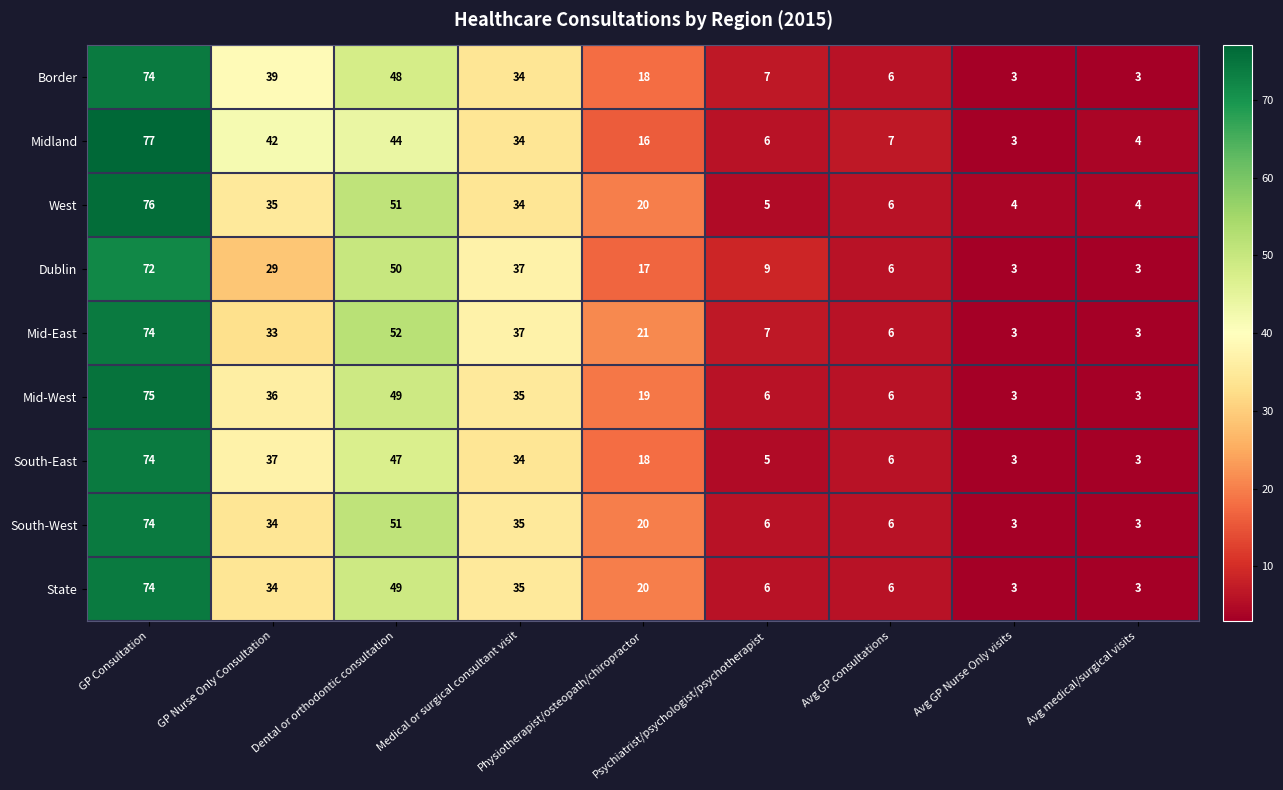

What is the difference between the maximum and minimum values in the Mid-East series?

71